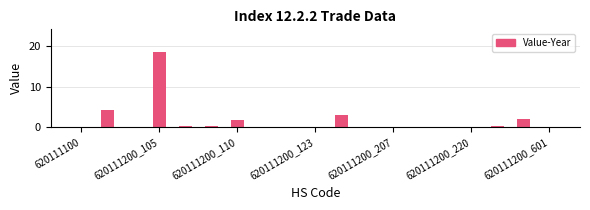

What is the sum of all values?

31.9